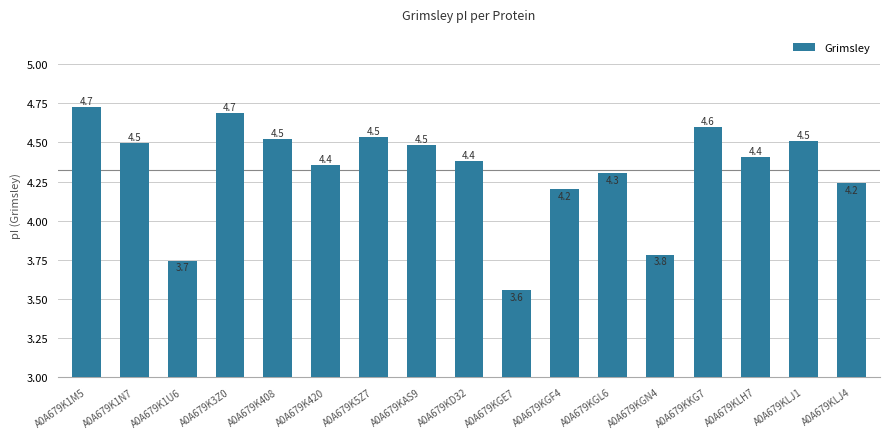

Reading left to right, transcribe all the data shown in this chart.

A0A679K1M5=4.7	A0A679K1N7=4.5	A0A679K1U6=3.7	A0A679K3Z0=4.7	A0A679K408=4.5	A0A679K420=4.4	A0A679K5Z7=4.5	A0A679KAS9=4.5	A0A679KD32=4.4	A0A679KGE7=3.6	A0A679KGF4=4.2	A0A679KGL6=4.3	A0A679KGN4=3.8	A0A679KKG7=4.6	A0A679KLH7=4.4	A0A679KLJ1=4.5	A0A679KLJ4=4.2